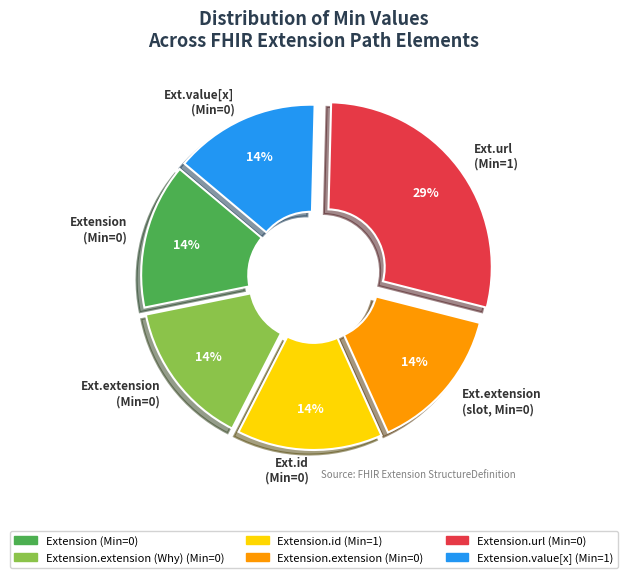

Is there a majority slice in this chart?

No